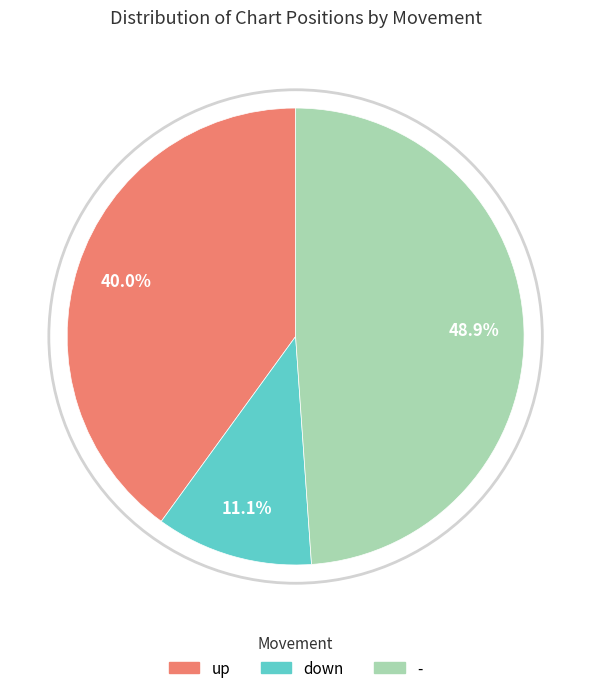

To the nearest percent, what portion does - represent?

49%